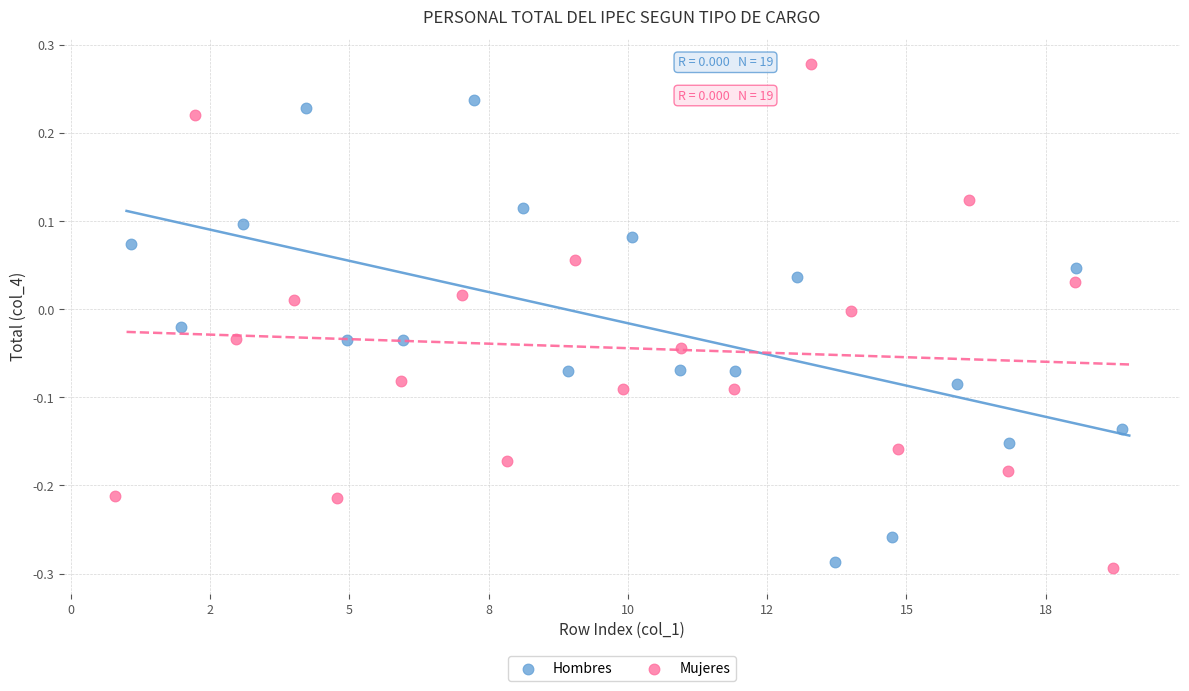

What are all the series names shown in the legend?

Hombres, Mujeres